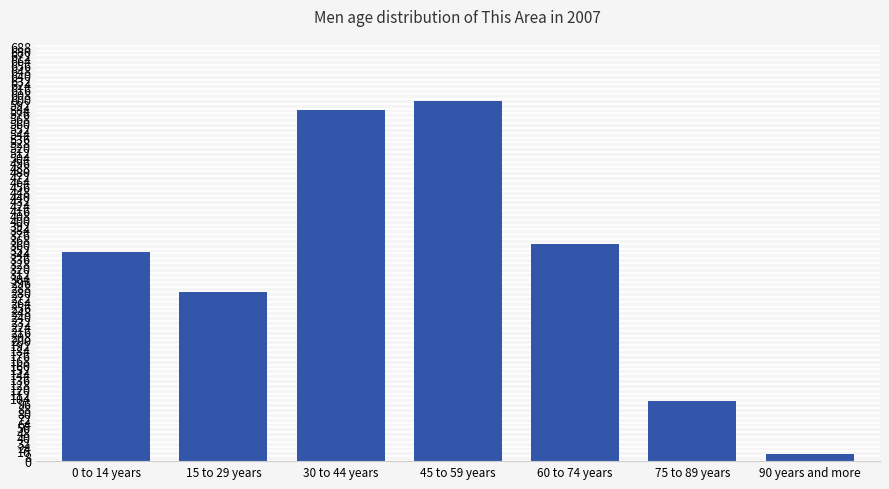

Count the number of data series in this chart.

1